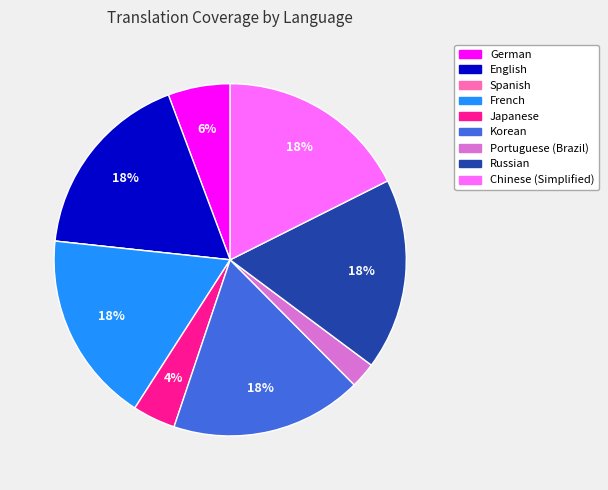

What percentage is the English slice, to the nearest percent?

18%